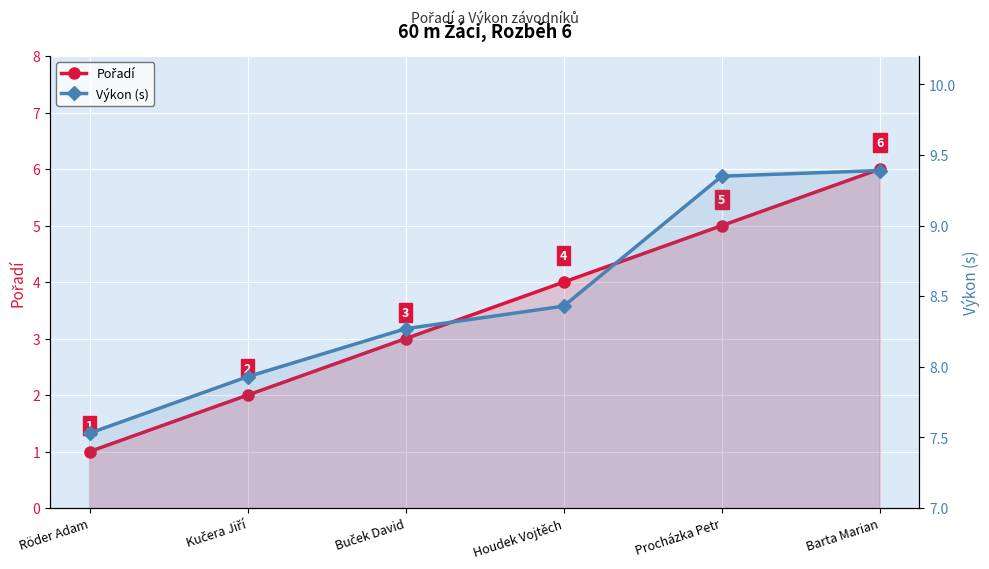

Where is Výkon (s) nearest to the value 8?

Kučera Jiří